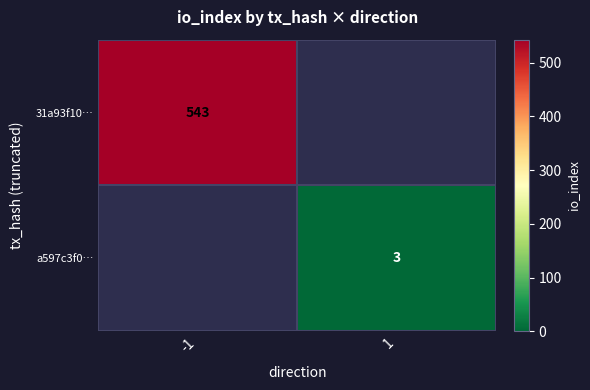

How many data points does each series have?

2